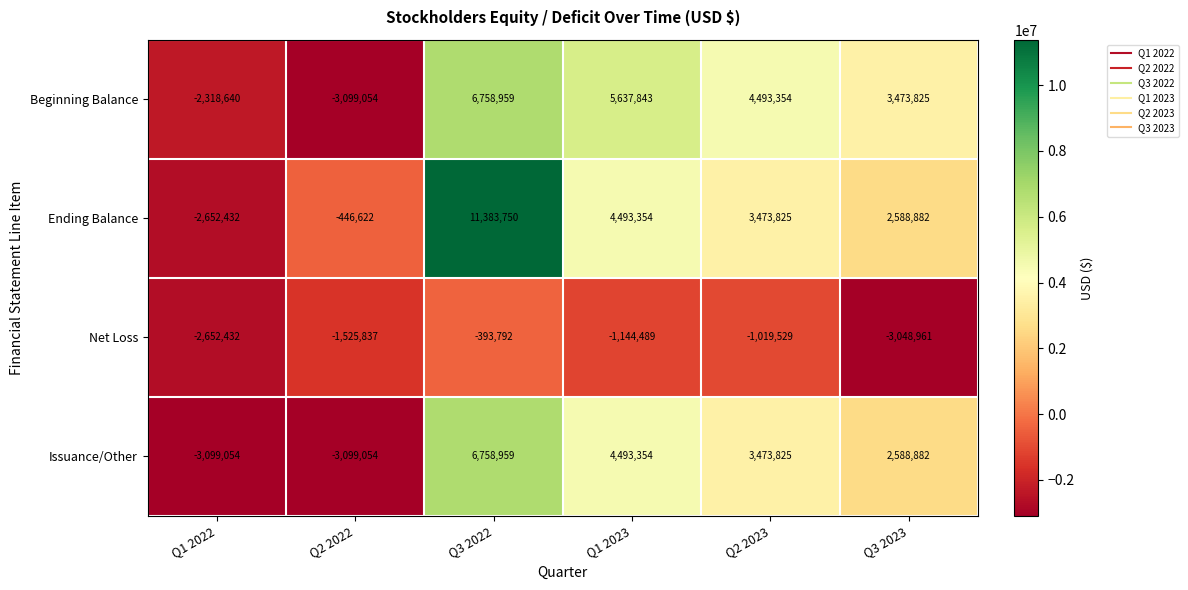

Reading right to left, list all the values displayed in this chart.

Beginning Balance: Q3 2023=3473825	Q2 2023=4493354	Q1 2023=5637843	Q3 2022=6758959	Q2 2022=-3099054	Q1 2022=-2318640
Ending Balance: Q3 2023=2588882	Q2 2023=3473825	Q1 2023=4493354	Q3 2022=11383750	Q2 2022=-446622	Q1 2022=-2652432
Net Loss: Q3 2023=-3048961	Q2 2023=-1019529	Q1 2023=-1144489	Q3 2022=-393792	Q2 2022=-1525837	Q1 2022=-2652432
Issuance/Other: Q3 2023=2588882	Q2 2023=3473825	Q1 2023=4493354	Q3 2022=6758959	Q2 2022=-3099054	Q1 2022=-3099054